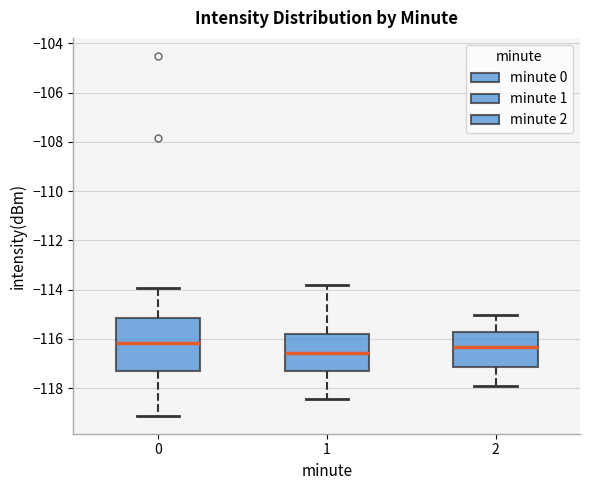

Comparing the boxes themselves (not the whiskers), which one is the tallest?

0